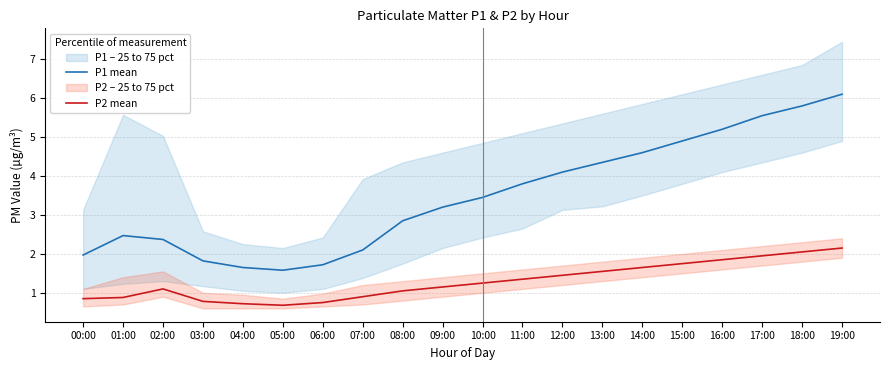

True or false: P1 mean and P2 mean cross at least once.

False